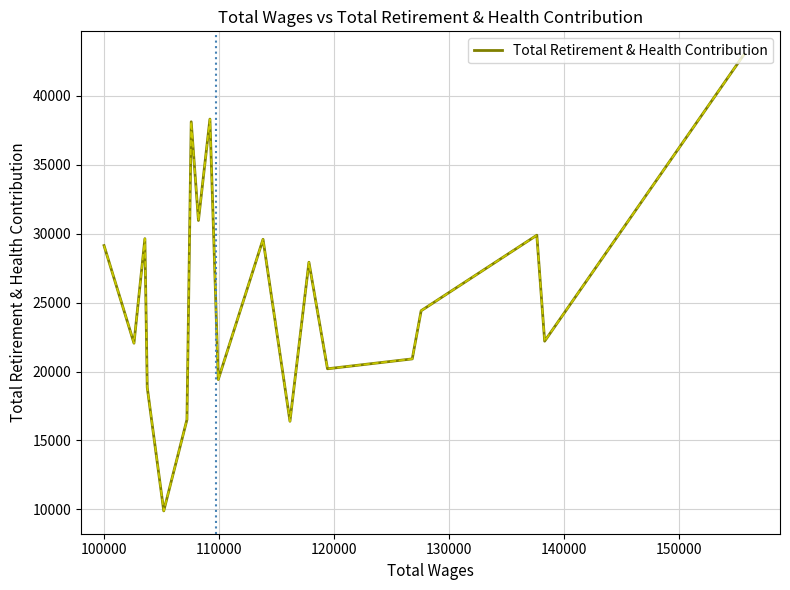

What is the maximum value shown in the chart?

43022